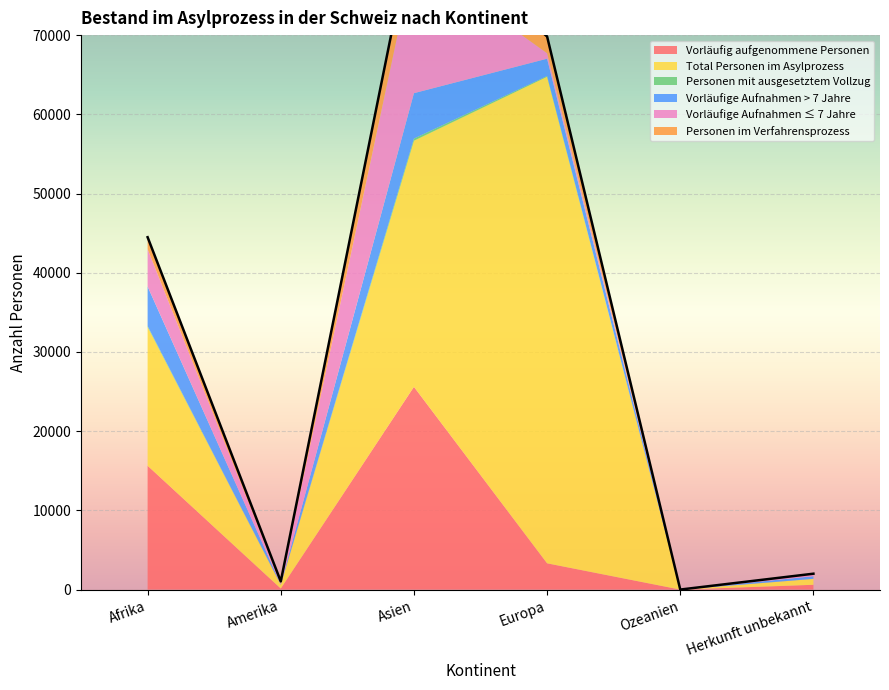

How many interior local peaks does the Vorläufige Aufnahmen > 7 Jahre series have?

1